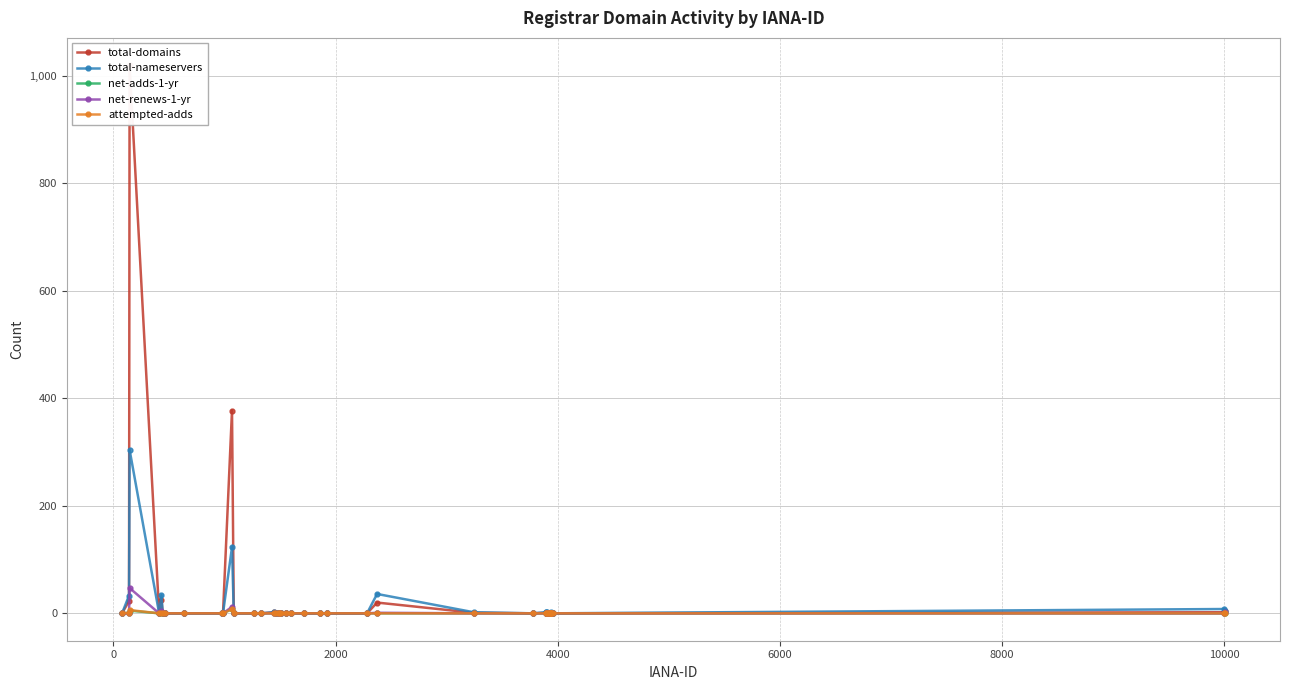

What is the sum of all attempted-adds values?

15